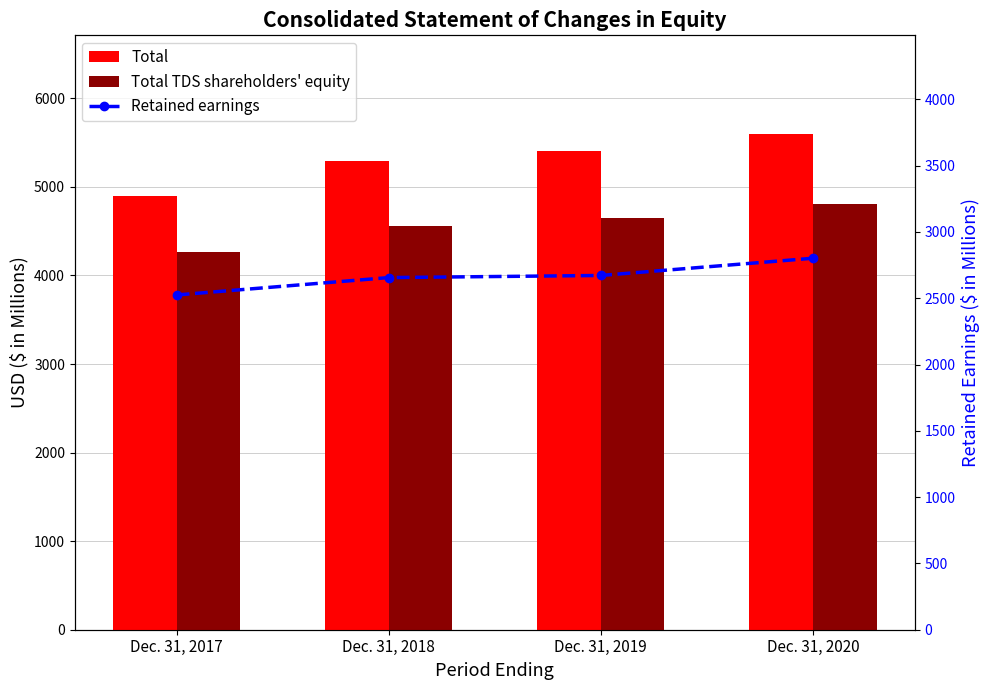

Rank the series at Dec. 31, 2019 from highest to lowest value.

Total, Total TDS shareholders' equity, Retained earnings